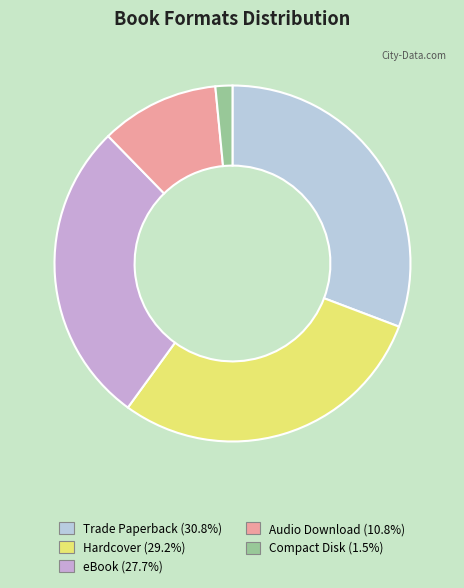

Approximately how many times larger is the value at Hardcover (29.2%) compared to Trade Paperback (30.8%)?

0.9